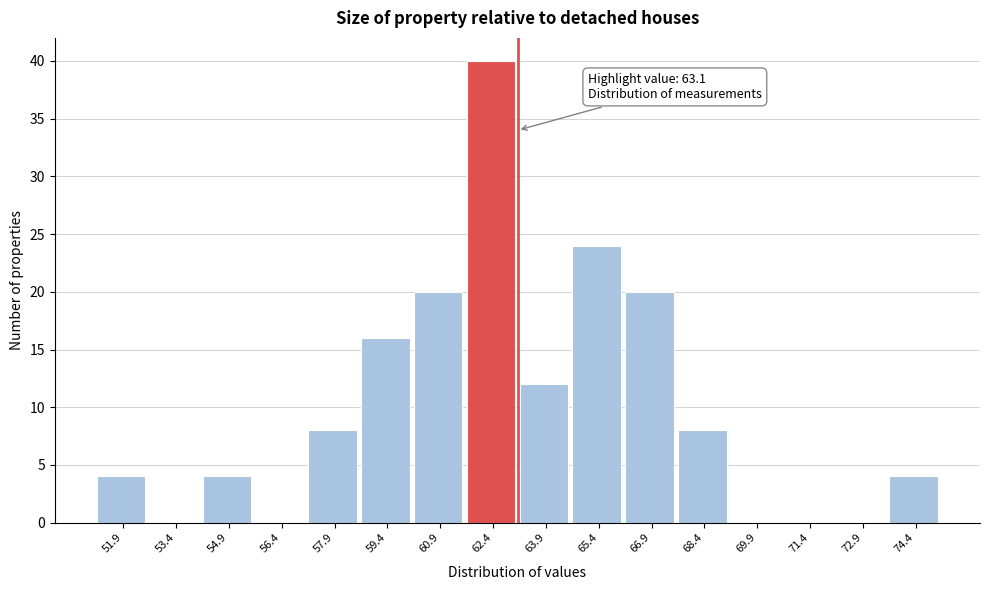

Over which range of the x-axis is the bar tallest?

61.6 to 63.2